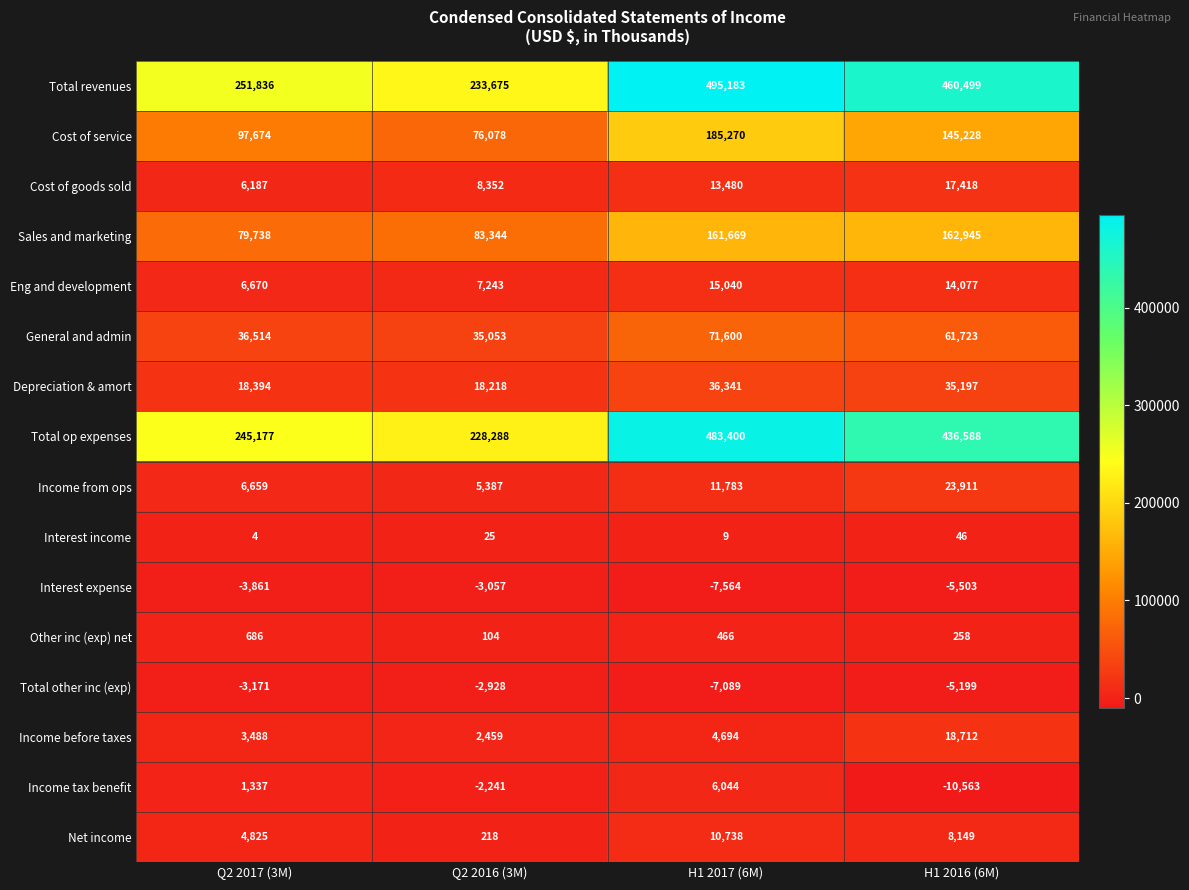

At which category does the chart reach its minimum across all series?

H1 2016 (6M)